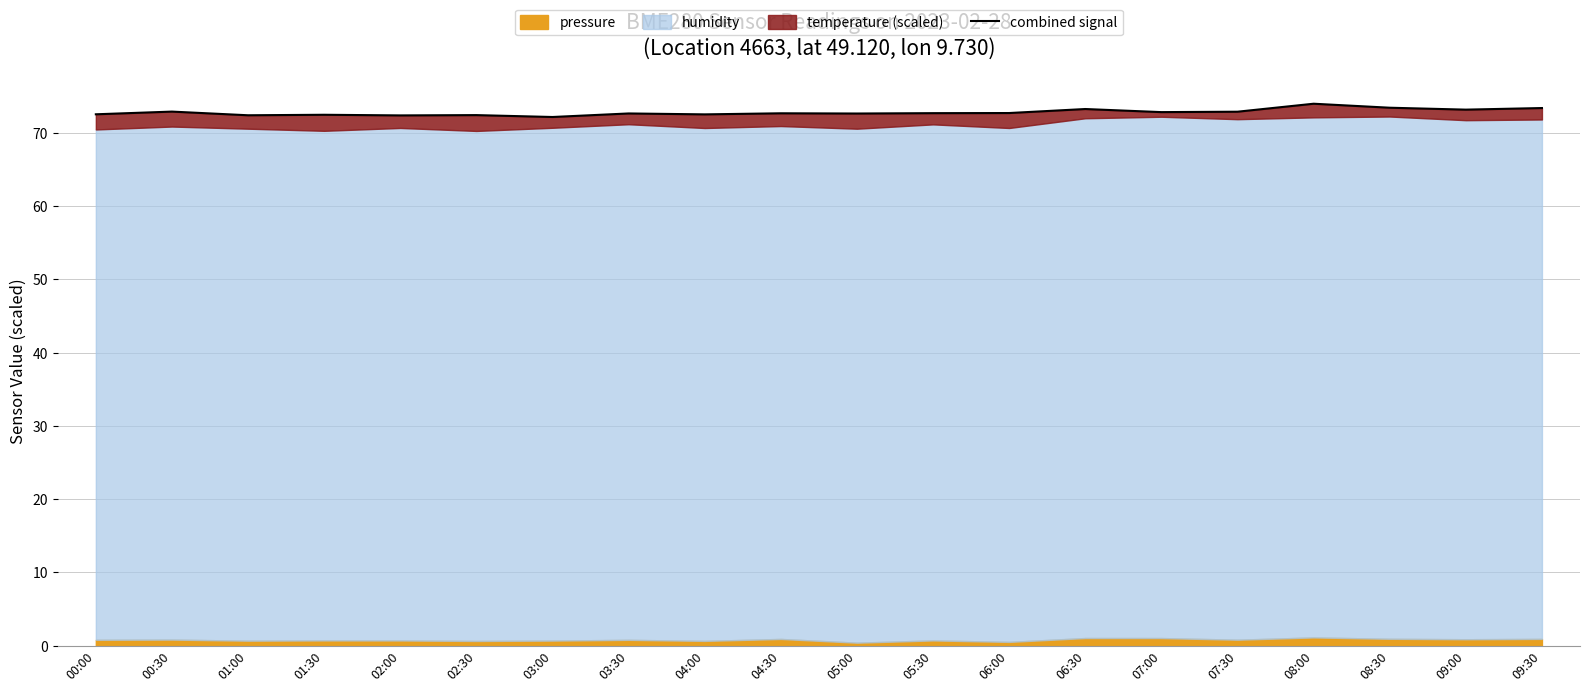

How many lines are shown in the chart?

1